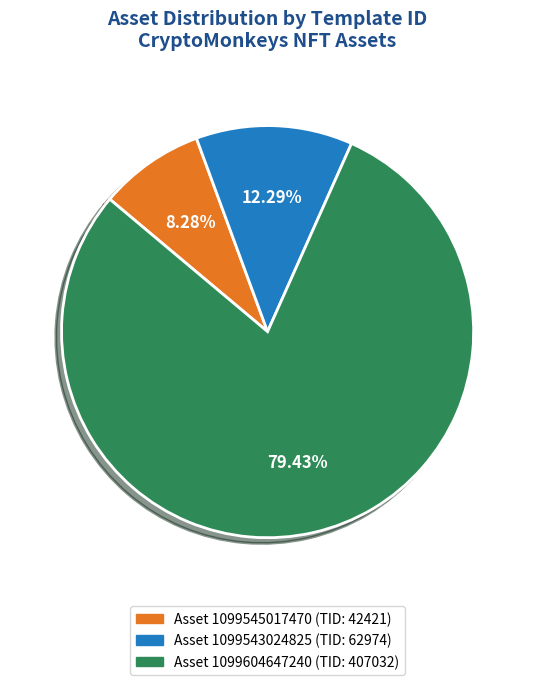

Is there a majority slice in this chart?

Yes